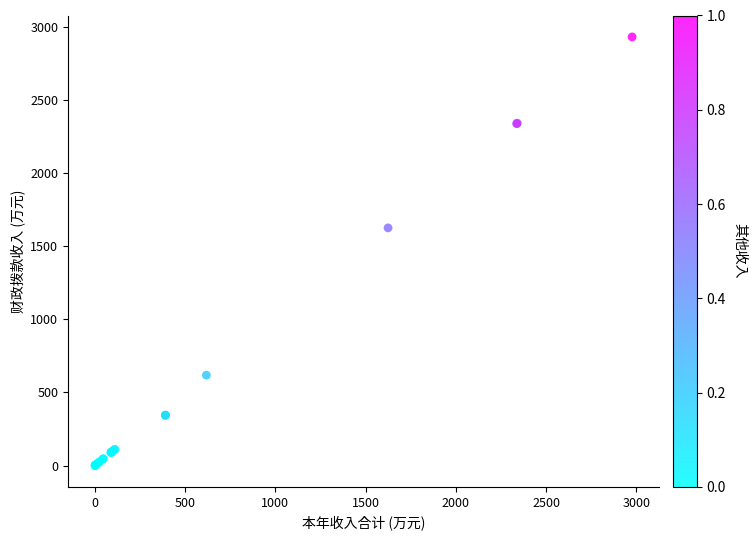

What Y value in the scatter plot is closest to 1465?

1624.2